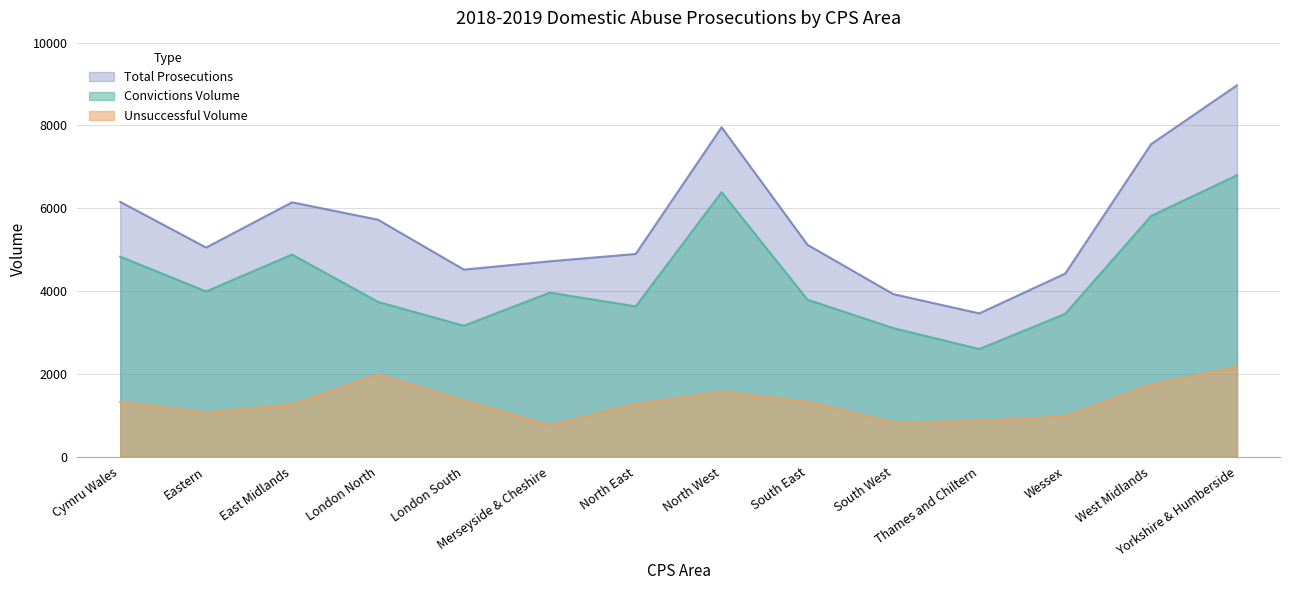

Where is the first local maximum for Total Prosecutions?

East Midlands